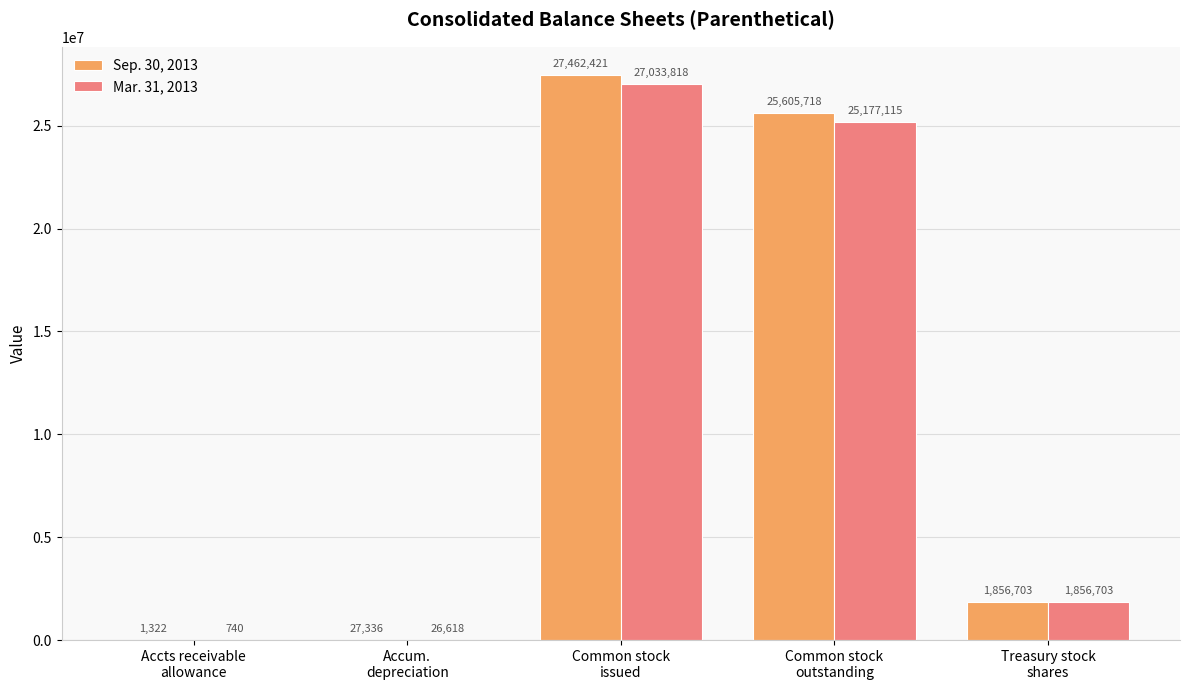

Is it true that Sep. 30, 2013 equals 37386001 at Common stock
outstanding?

False